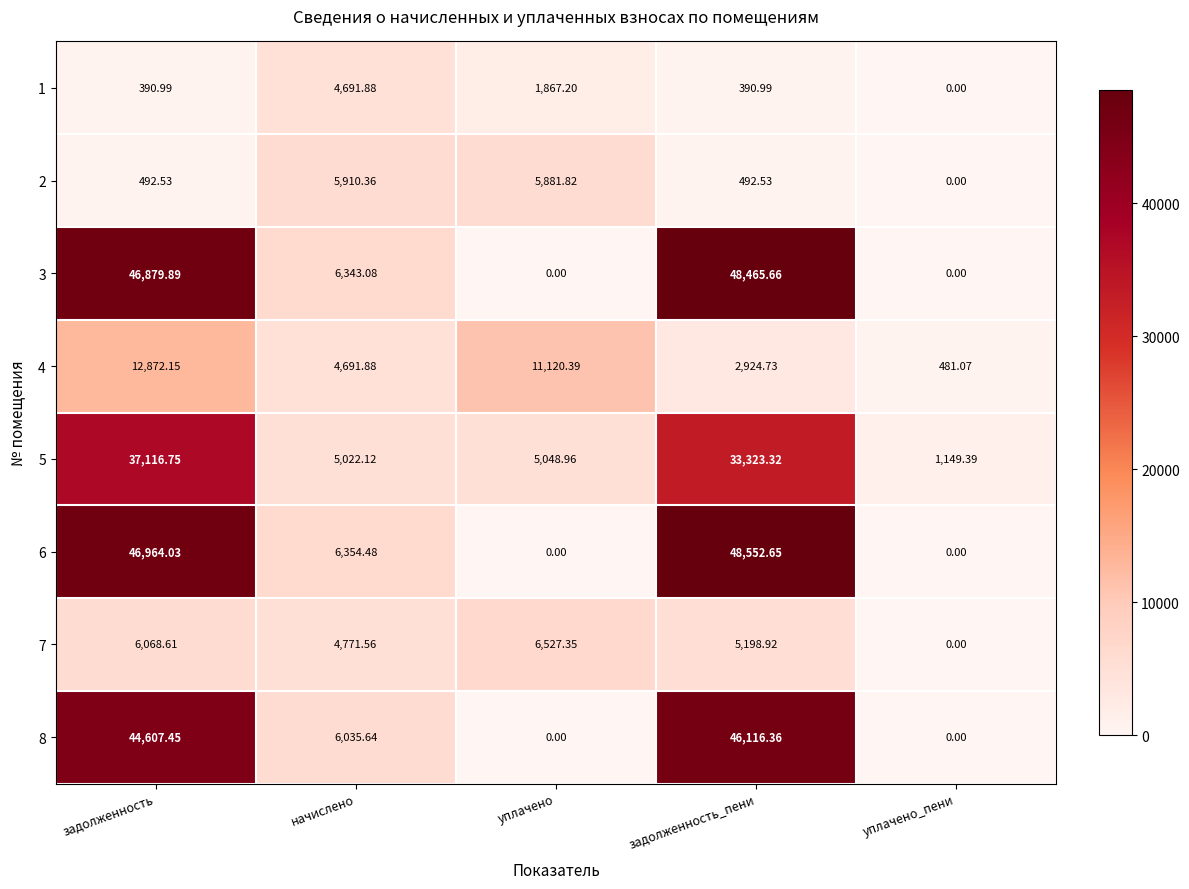

How many values in 8 are above zero?

3